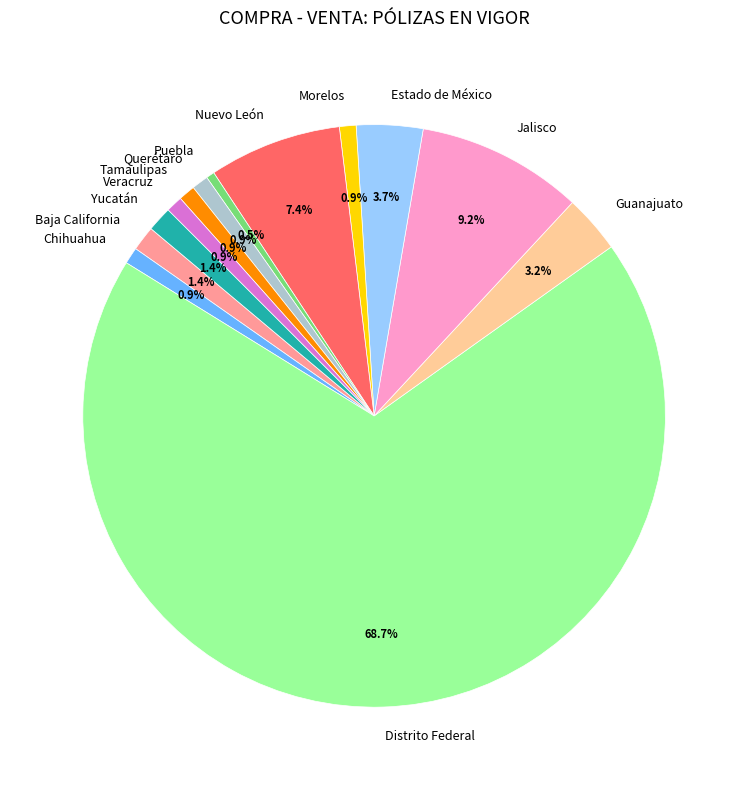

Count the number of slices in the pie.

13